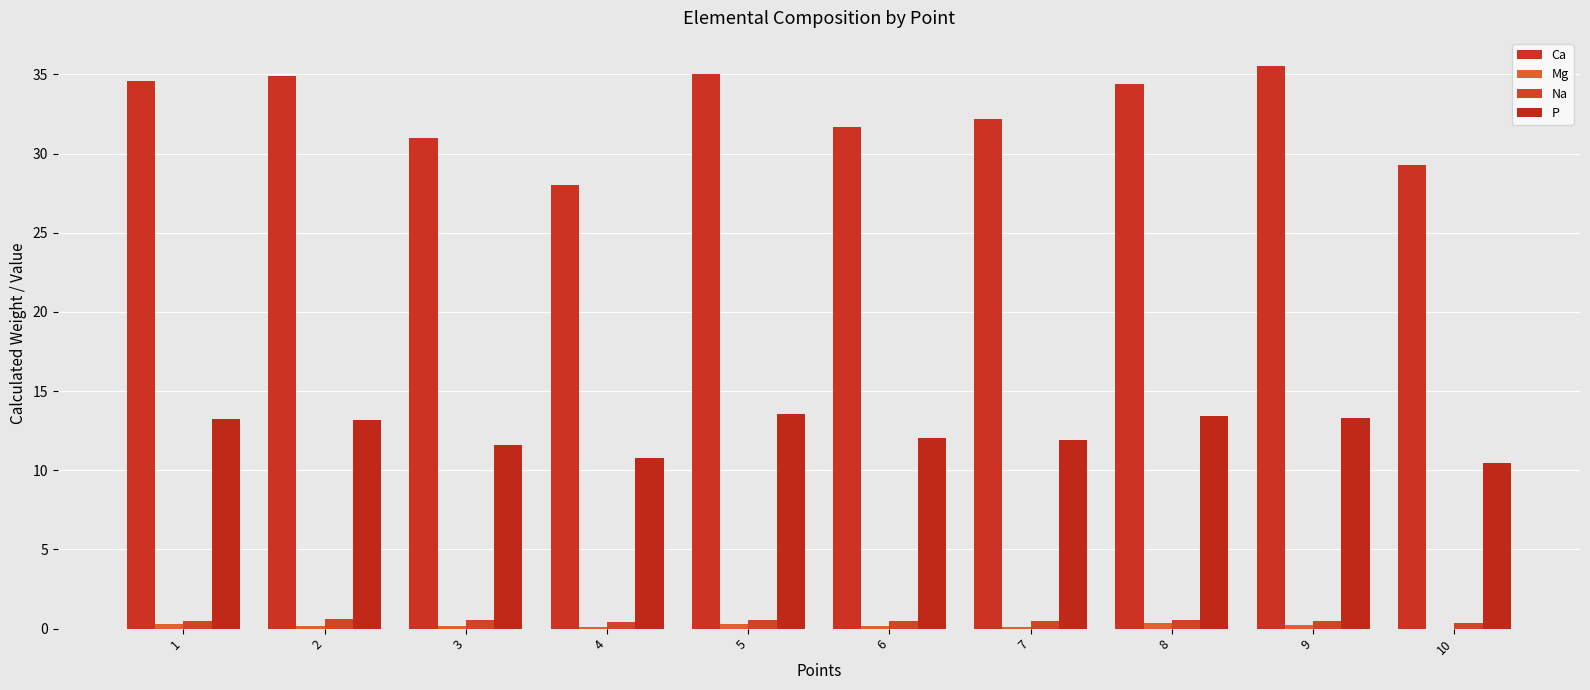

Is the value of Na at 3 greater than the value of Ca at 7?

No